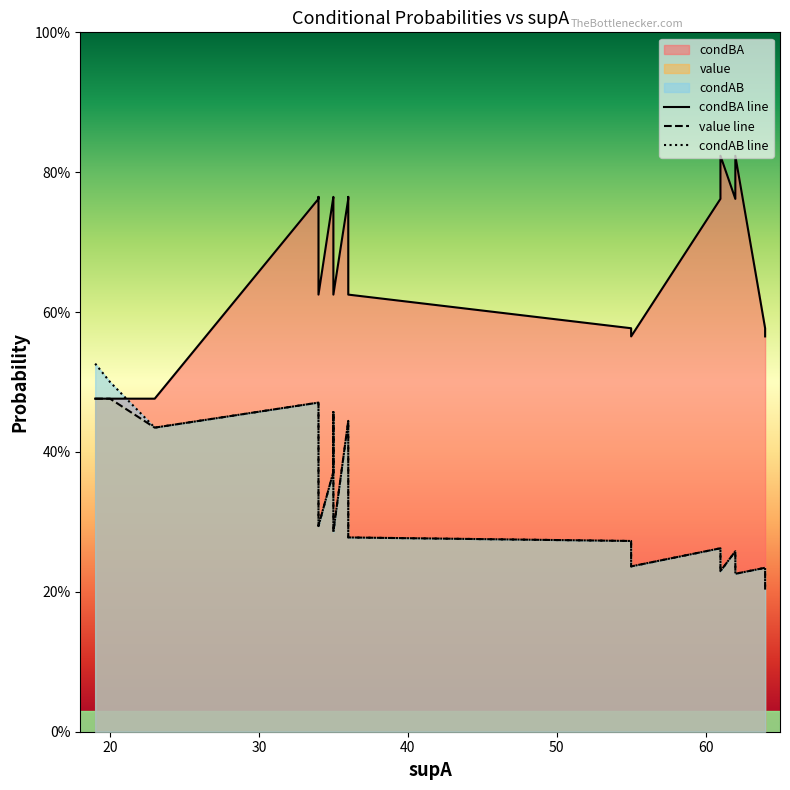

Does the chart display data point markers on the line(s)?

No